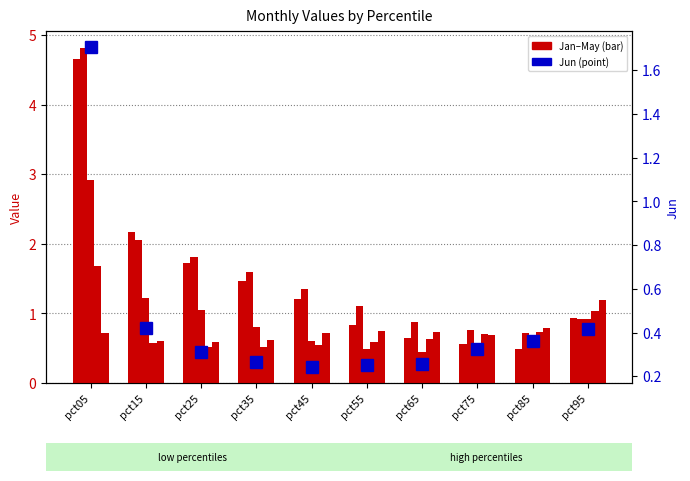

Which series has the largest total across all categories?

Feb